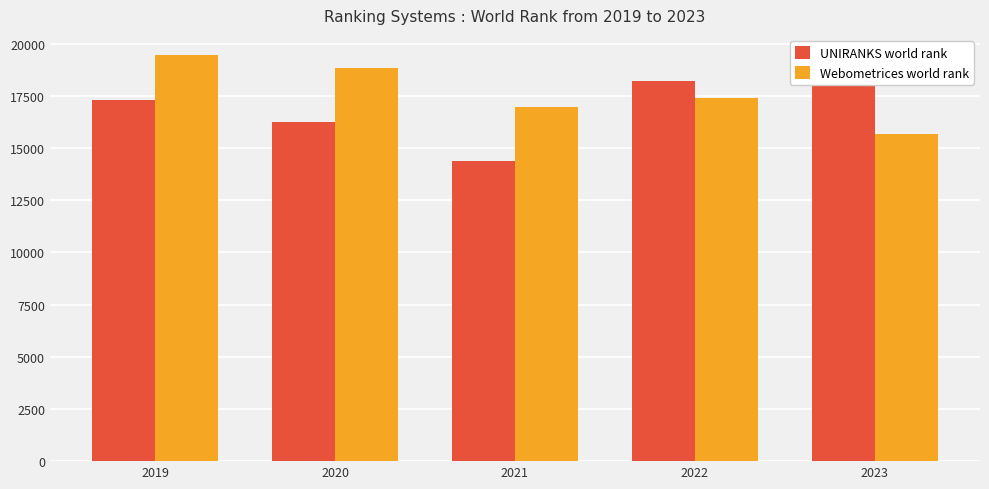

What is the value of the UNIRANKS world rank bar at the 3rd from the left?

14405